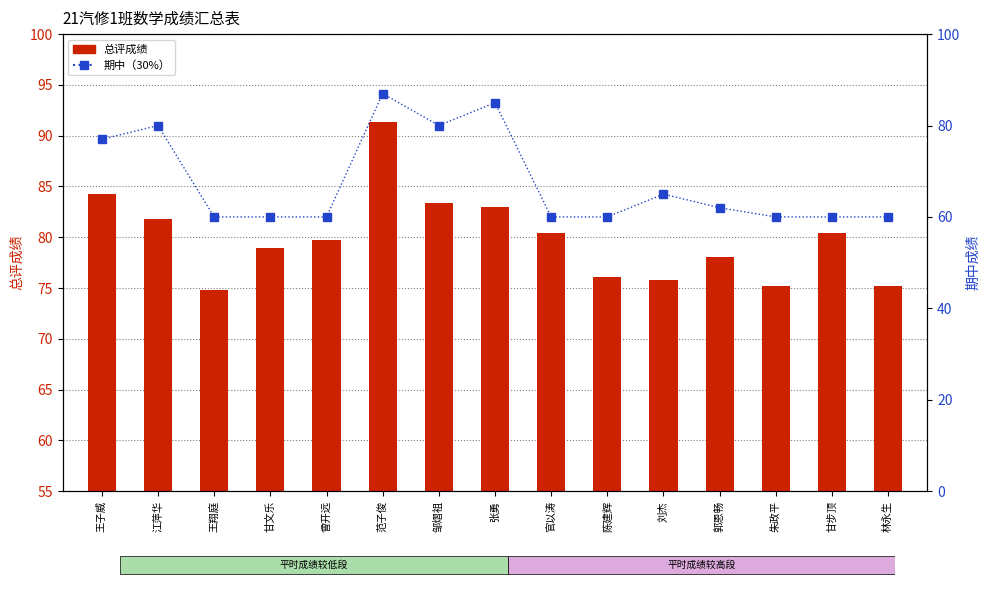

How many data points does each series have?

15